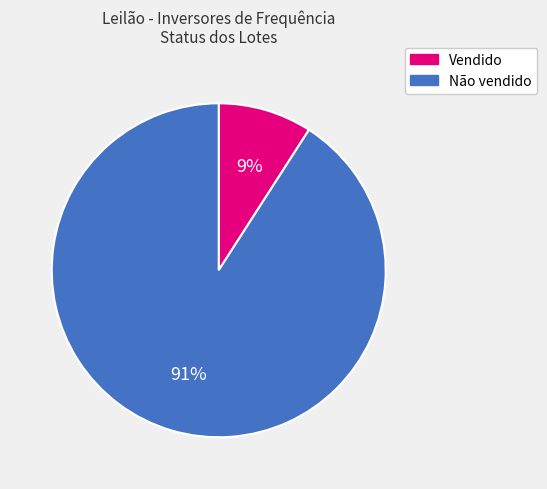

To the nearest percent, what is the difference between the largest and smallest slice percentages?

82%